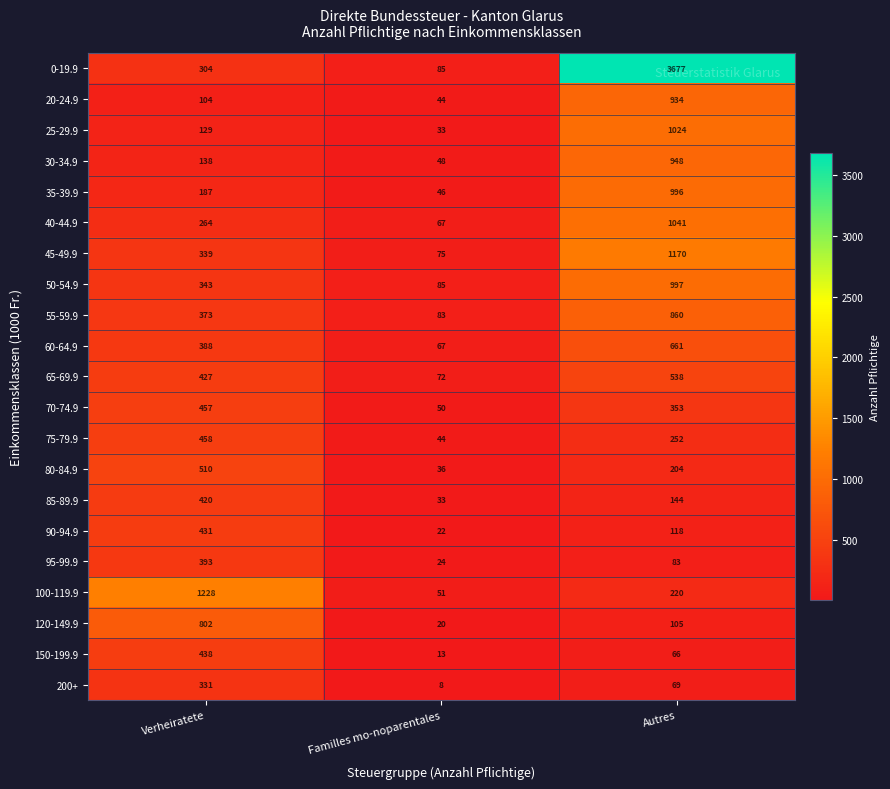

What is the average value of the 65-69.9 series?

346